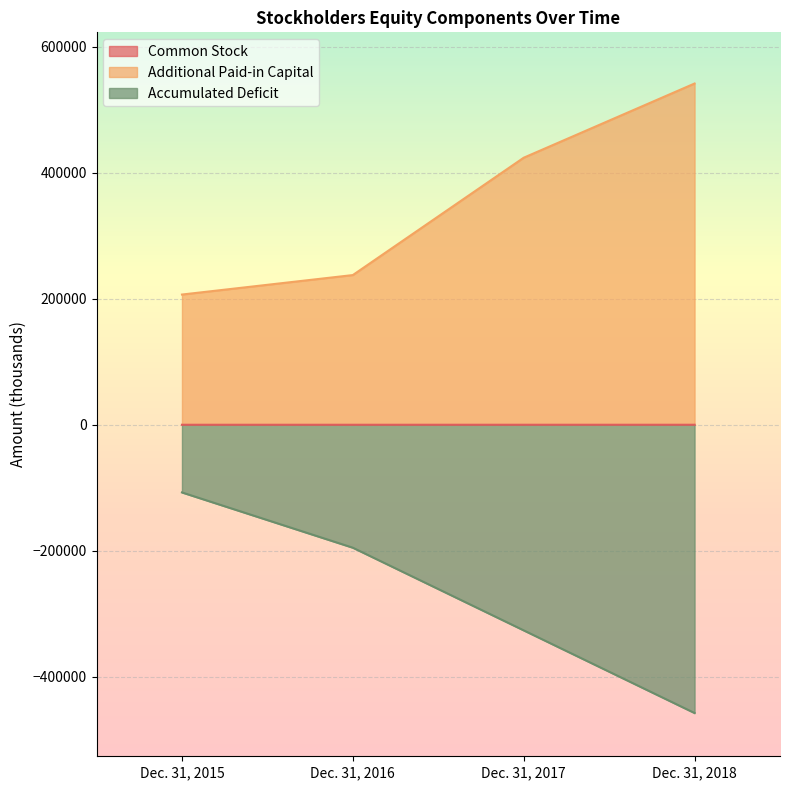

How many data points in Additional Paid-in Capital are above 423805?

1